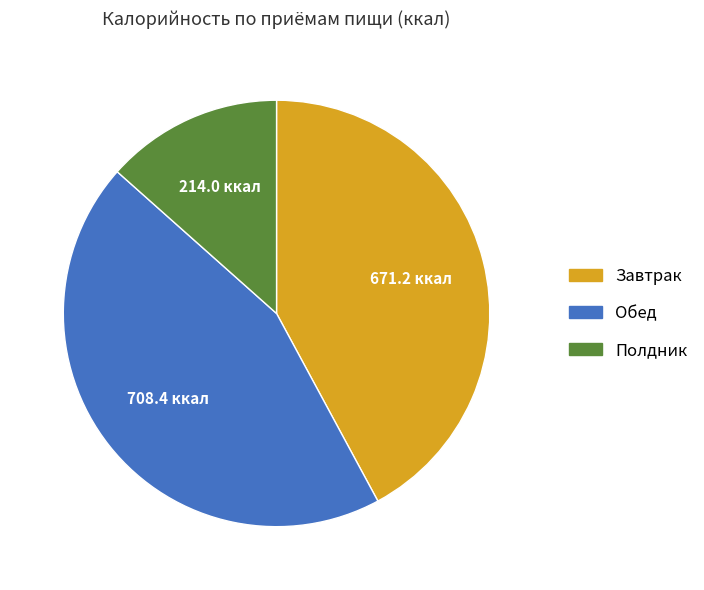

What is the smallest slice in the pie chart?

Полдник